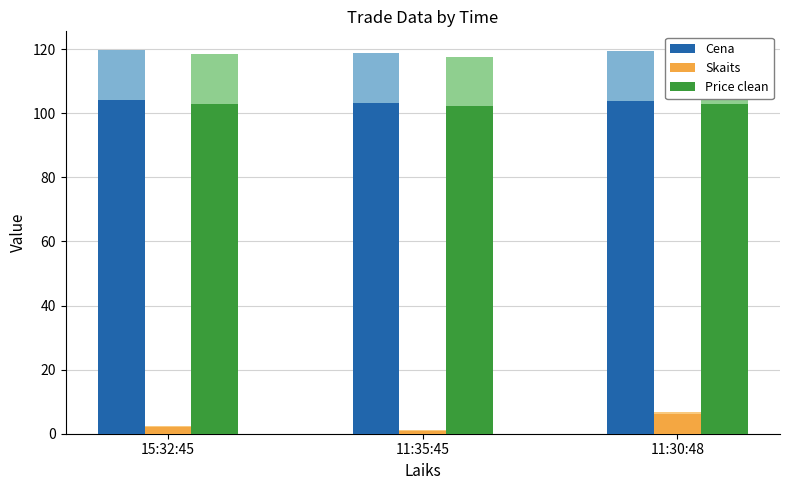

Rank the series at 11:30:48 from highest to lowest value.

Cena, Price clean, Skaits